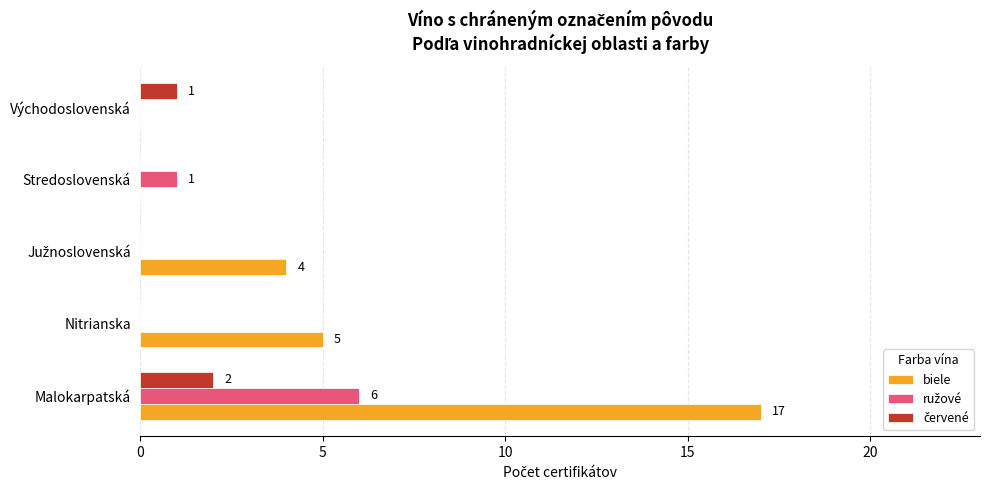

What is the maximum value shown in the chart?

17